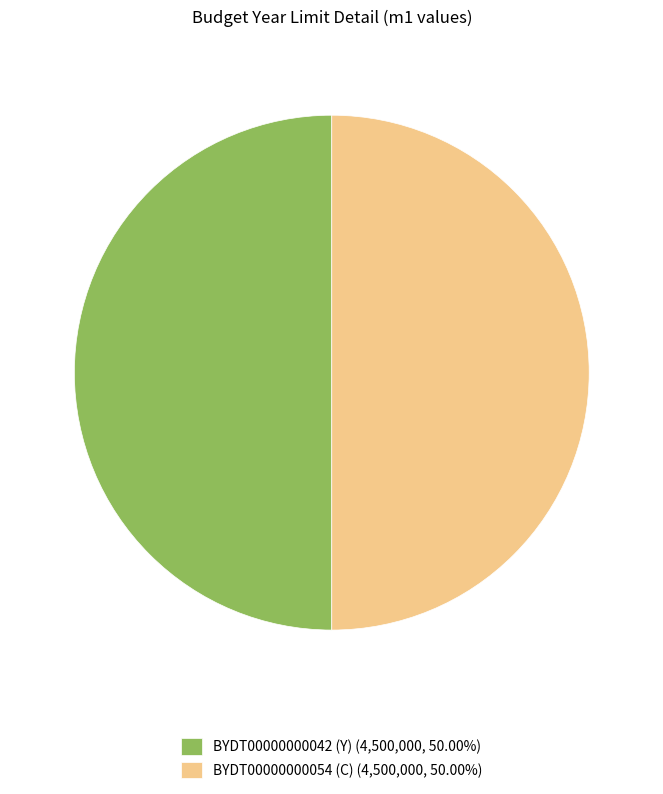

Do BYDT00000000042 (Y) (4,500,000, 50.00%) and BYDT00000000054 (C) (4,500,000, 50.00%) together represent more than half of the pie?

Yes